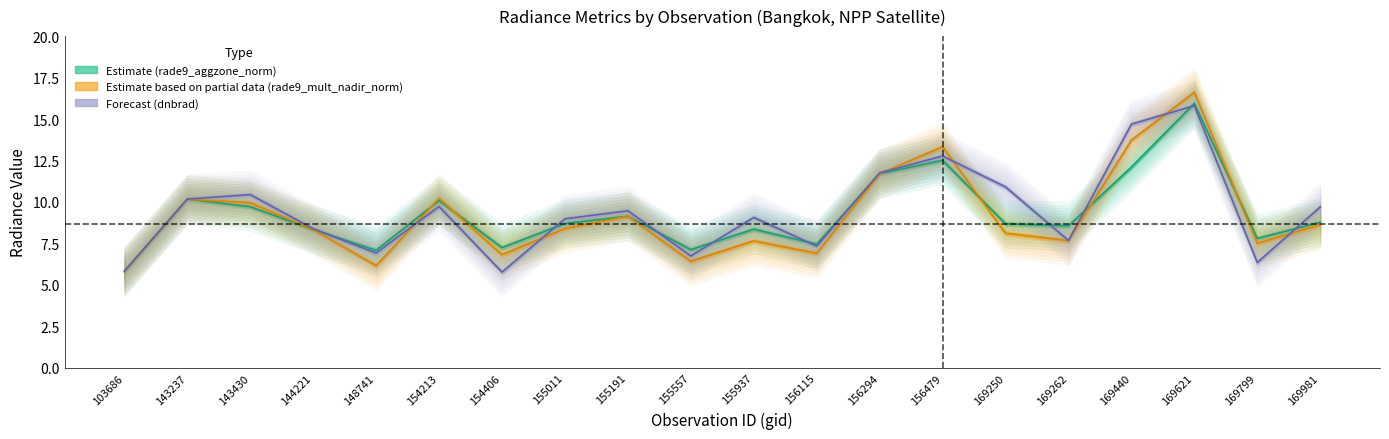

True or false: dnbrad has more than 1 points higher than both neighbors.

True